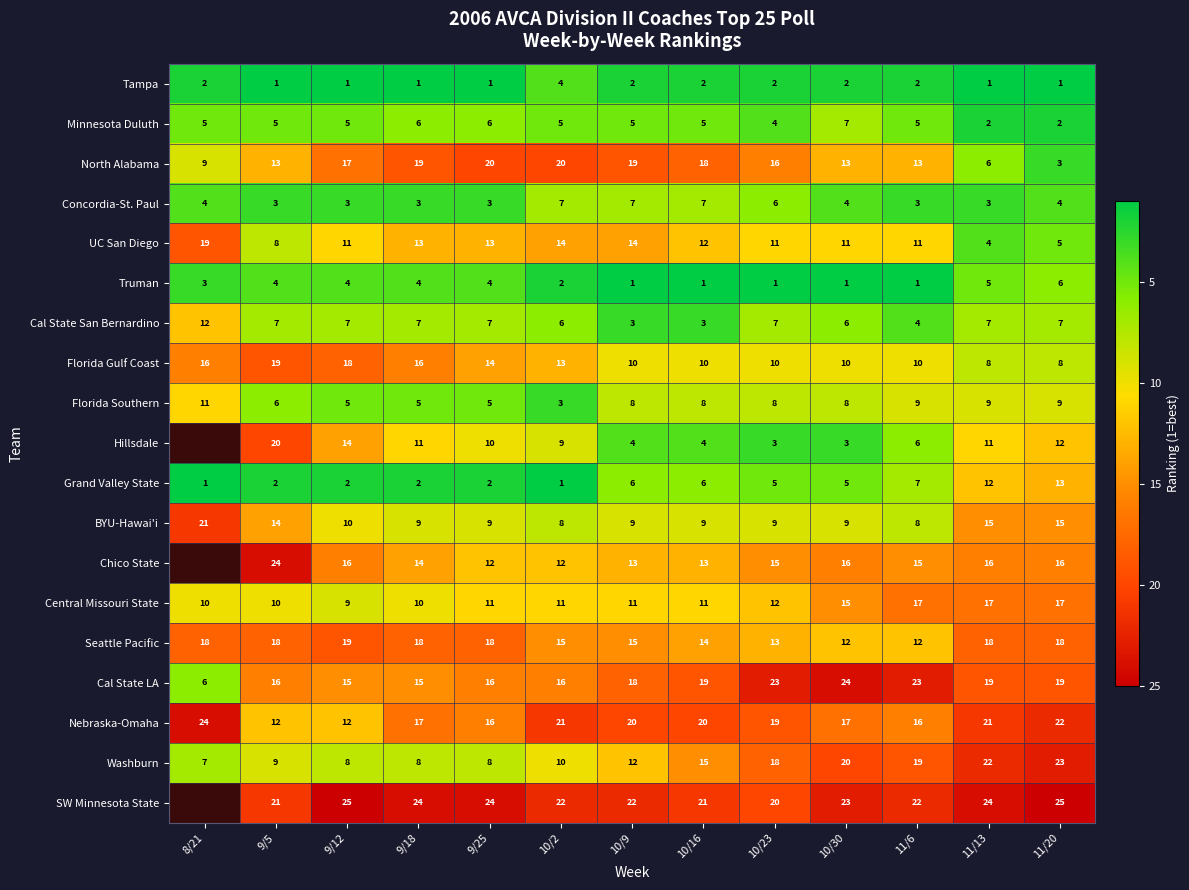

Is it true that Minnesota Duluth equals 7.9 at 11/13?

False